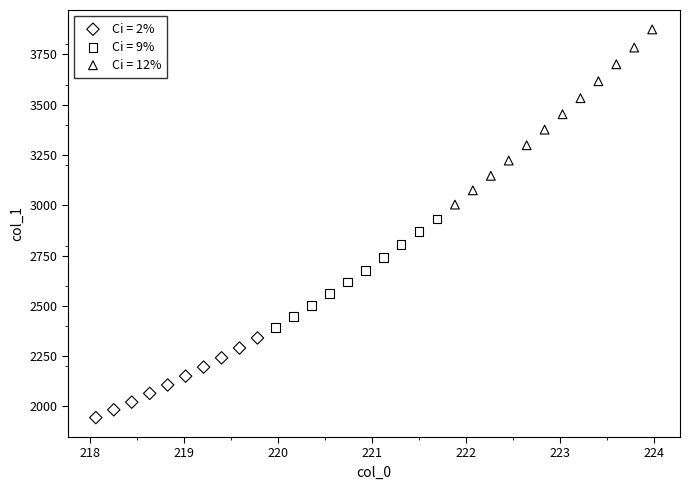

Which series has the largest Y range (max minus min)?

Ci = 12%